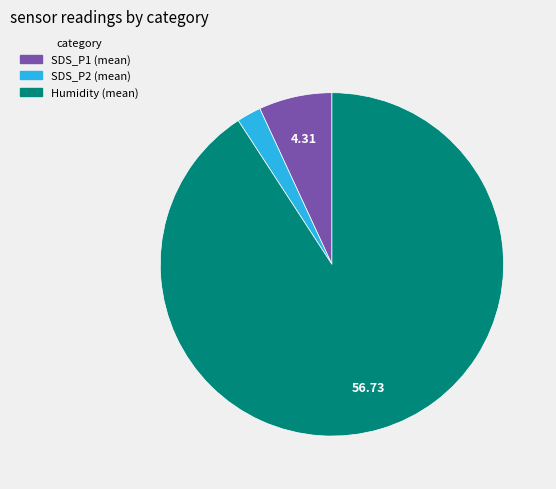

Is there any slice that represents more than half of the pie?

Yes